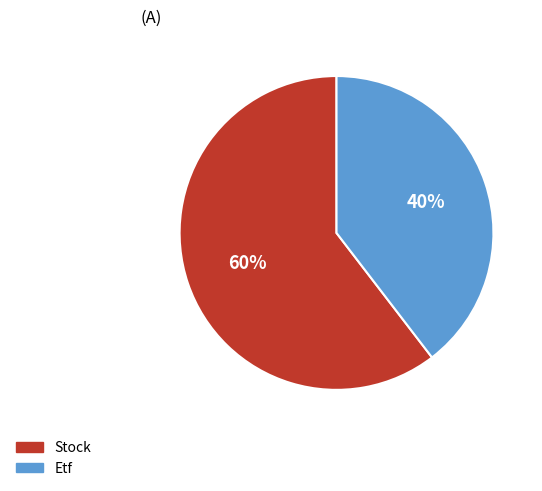

How many slices are in this pie chart?

2